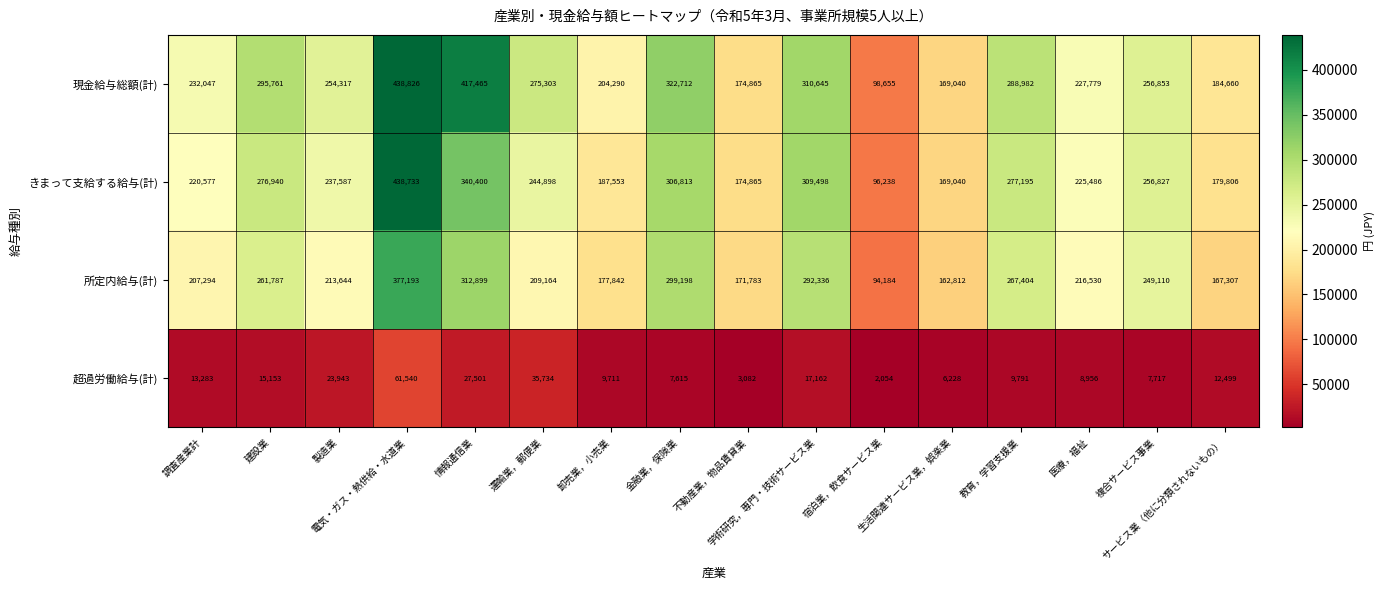

What is the difference between the second highest and minimum values in the 超過労働給与(計) series?

33680